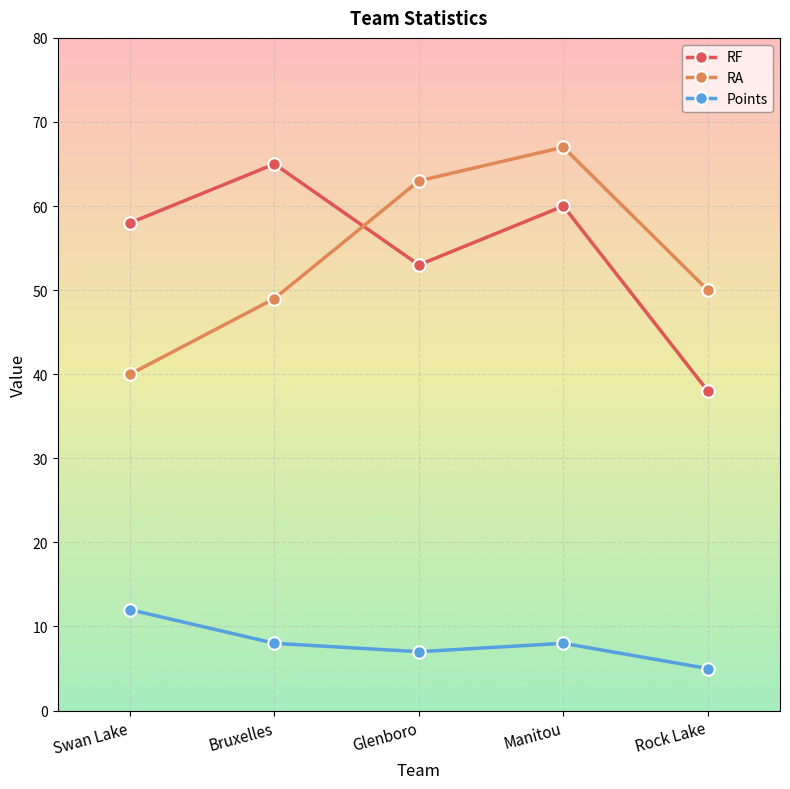

Does the chart have visible grid lines?

Yes